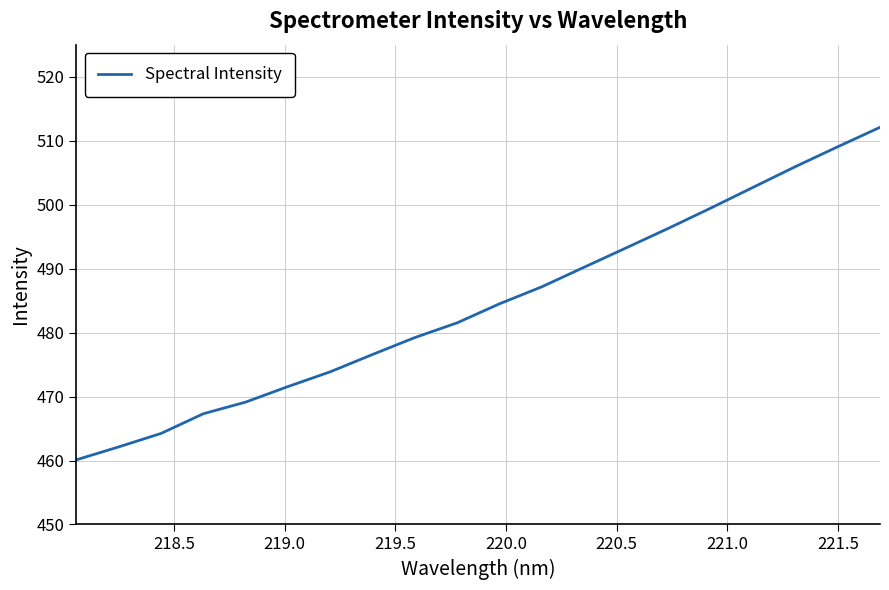

What is the greatest value displayed?

512.1